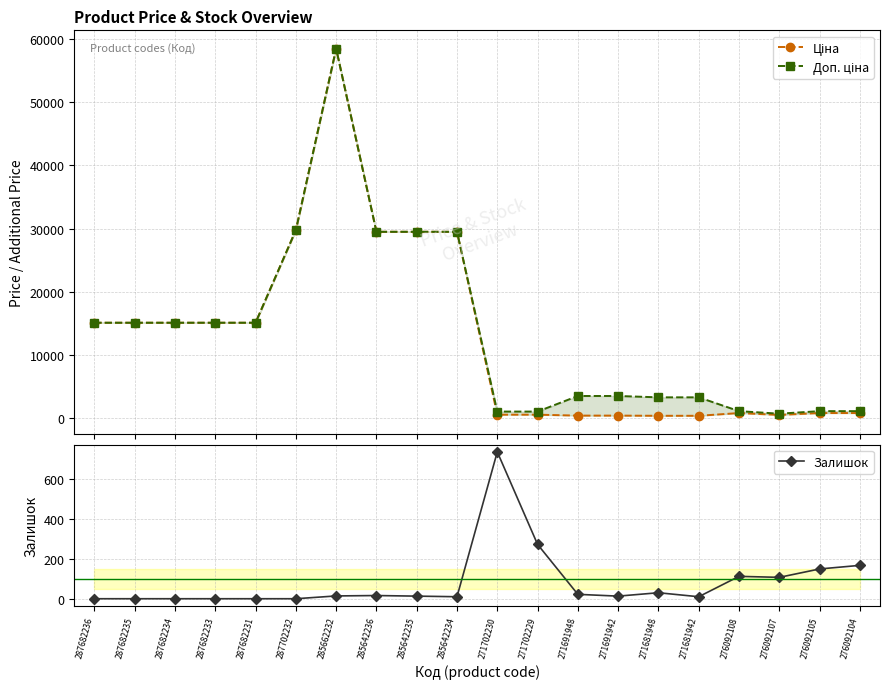

Which series changed the most between 287682231 and 276092108?

Ціна